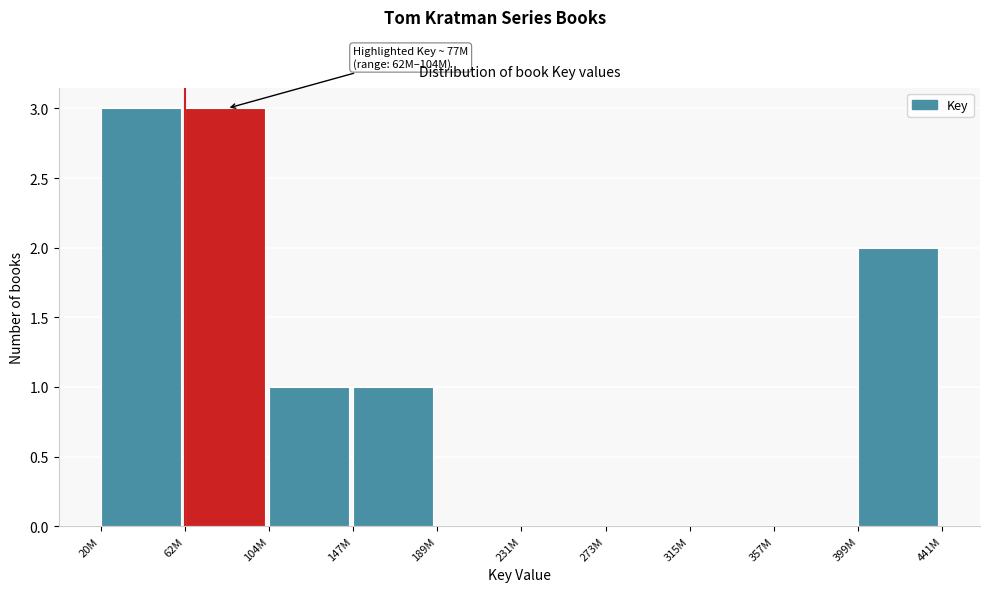

Reading right to left, extract all data points from this chart.

399M=2	357M=0	315M=0	273M=0	231M=0	189M=0	147M=1	104M=1	62M=3	20M=3